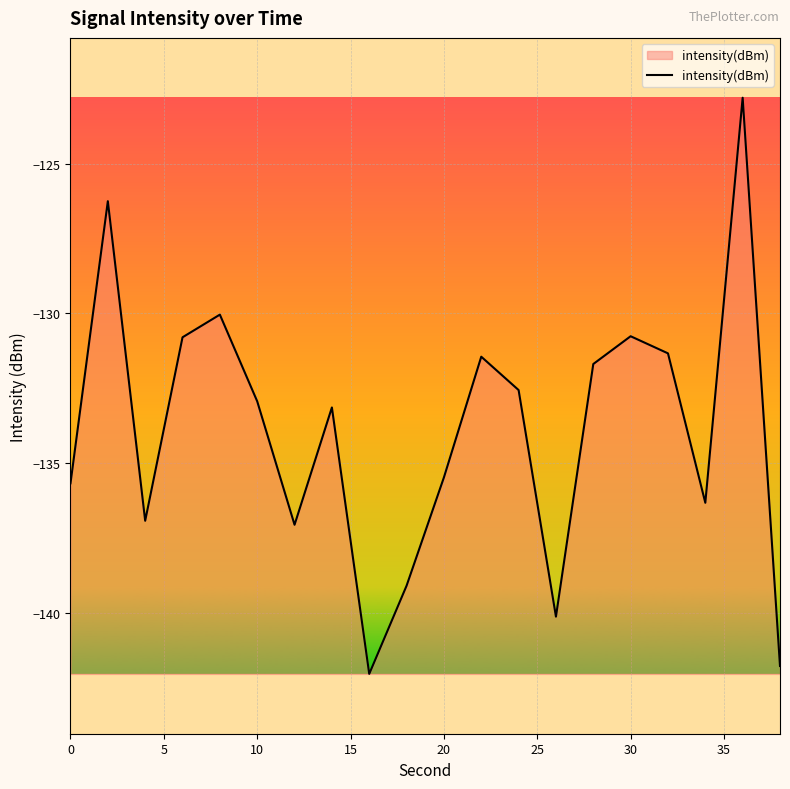

What is the greatest value displayed?

-122.8